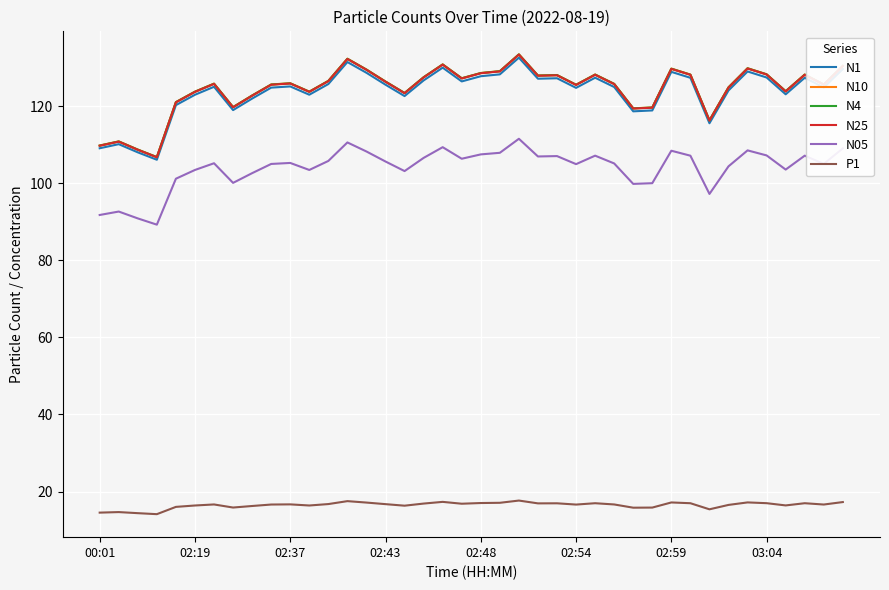

At how many categories does at least one series exceed 60?

40